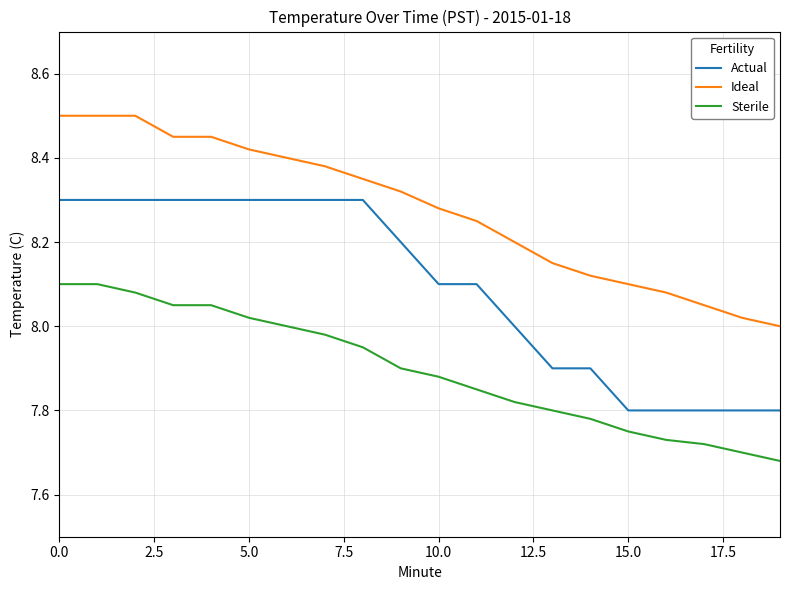

What is the maximum value for Ideal?

8.5